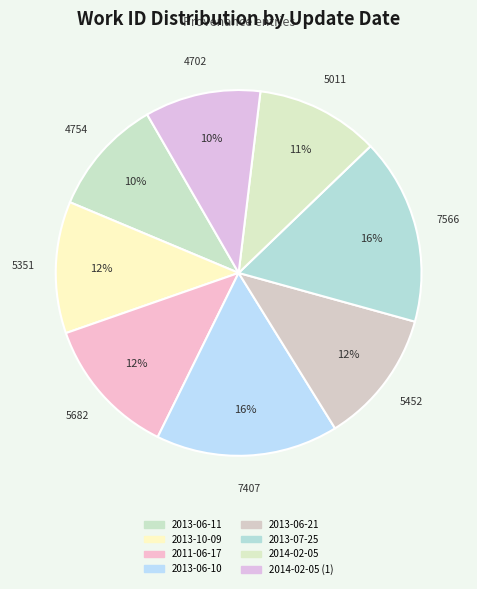

To the nearest percent, what is the difference between the largest and smallest slice percentages?

6%